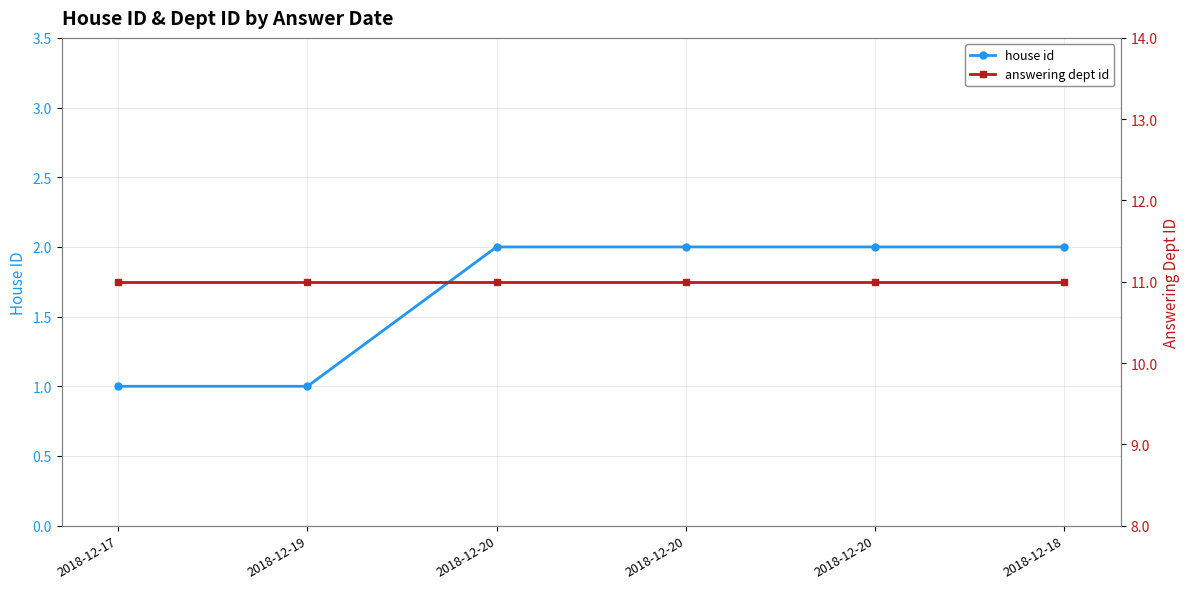

Rank the series at 2018-12-20 from highest to lowest value.

answering dept id, house id